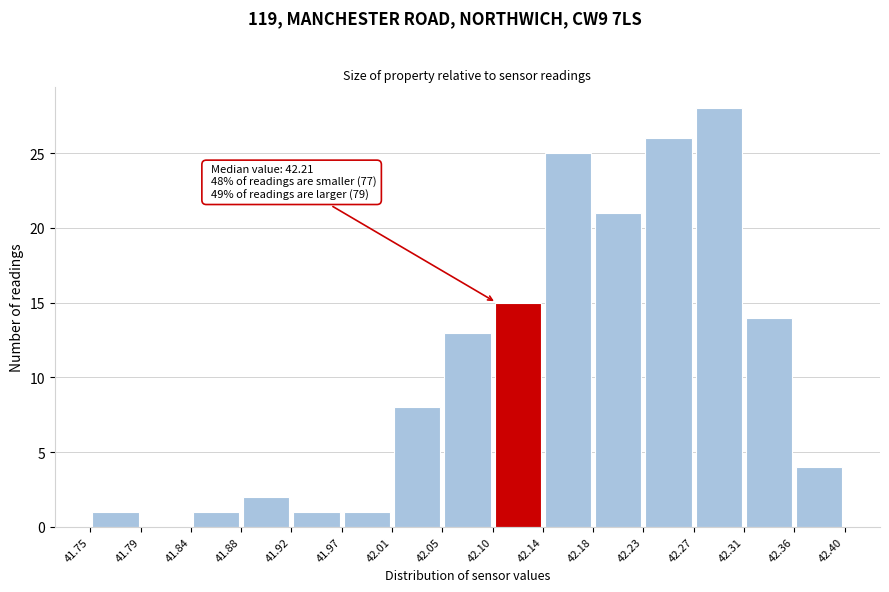

Over which range of the x-axis is the bar tallest?

42.27 to 42.31